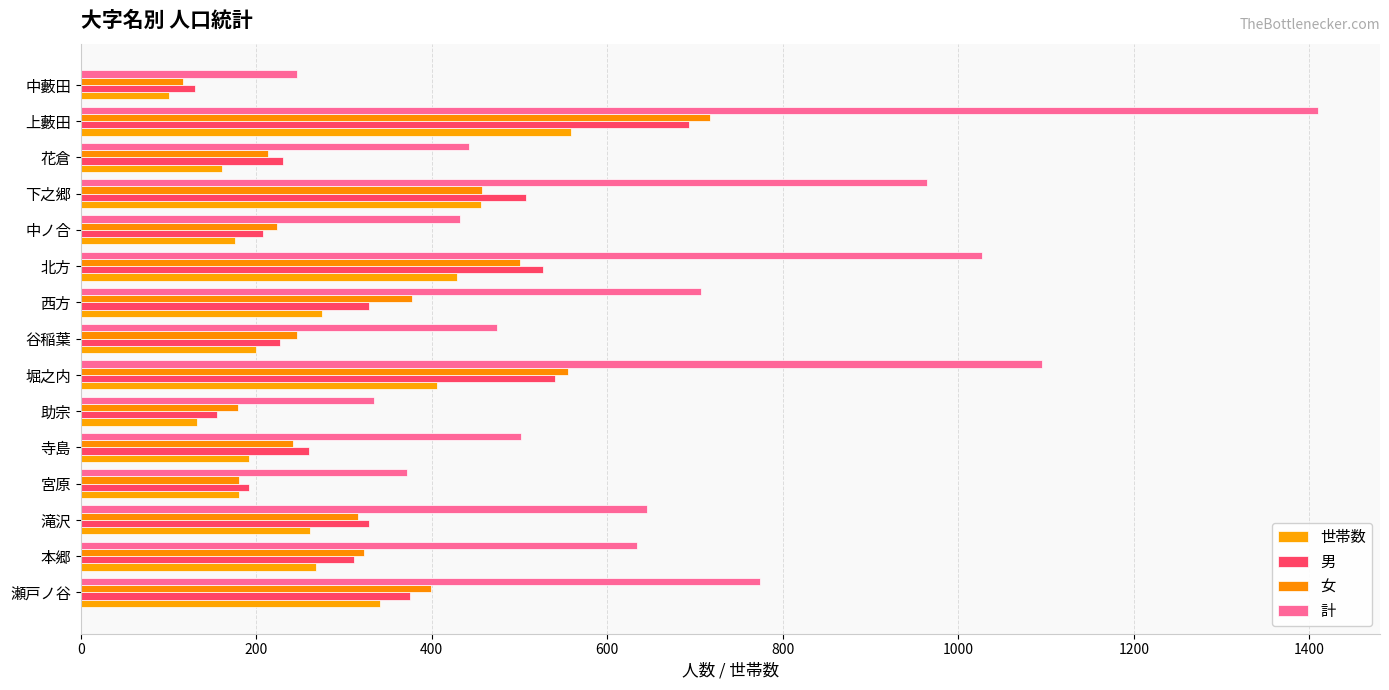

Which label corresponds to the smallest value in the chart?

中藪田